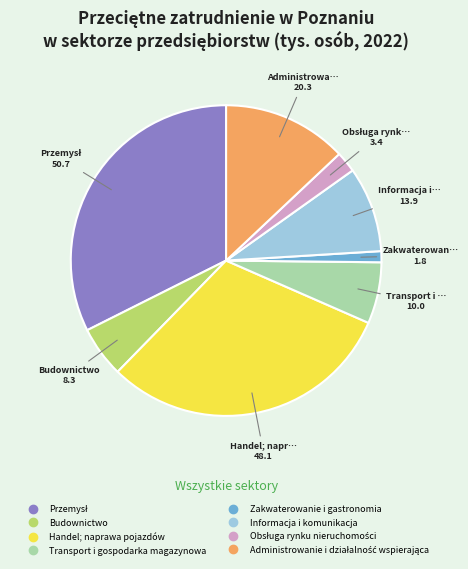

True or false: Budownictwo accounts for 5% of the total.

True